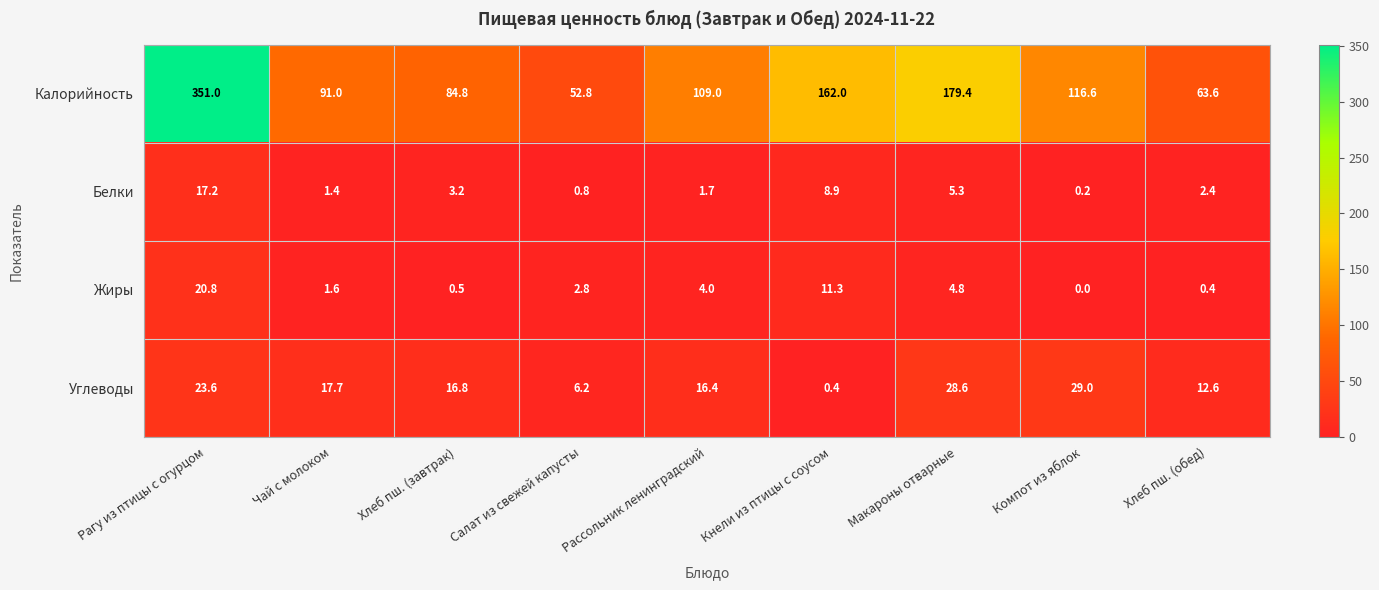

At Чай с молоком, list the series in order from smallest to largest.

Белки, Жиры, Углеводы, Калорийность